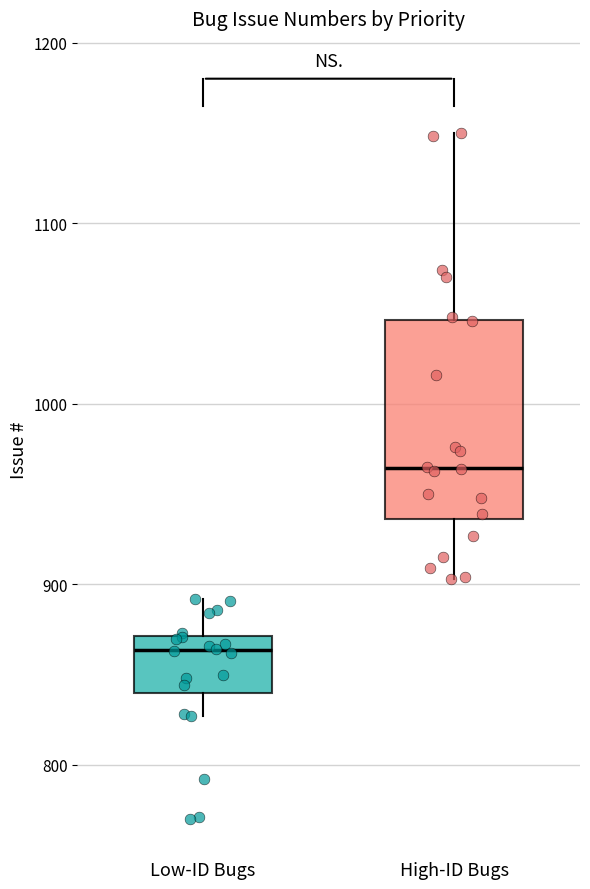

Reading left to right, transcribe this box plot: for each box, give where its median line is, the range the box spans, and where its two whiskers end, as read against the y-axis. The values are not printed on the chart, so give them approximately, as read against the axis.

Low-ID Bugs: median 860, box 840 to 870, whiskers 830 to 890
High-ID Bugs: median 960, box 940 to 1050, whiskers 900 to 1150